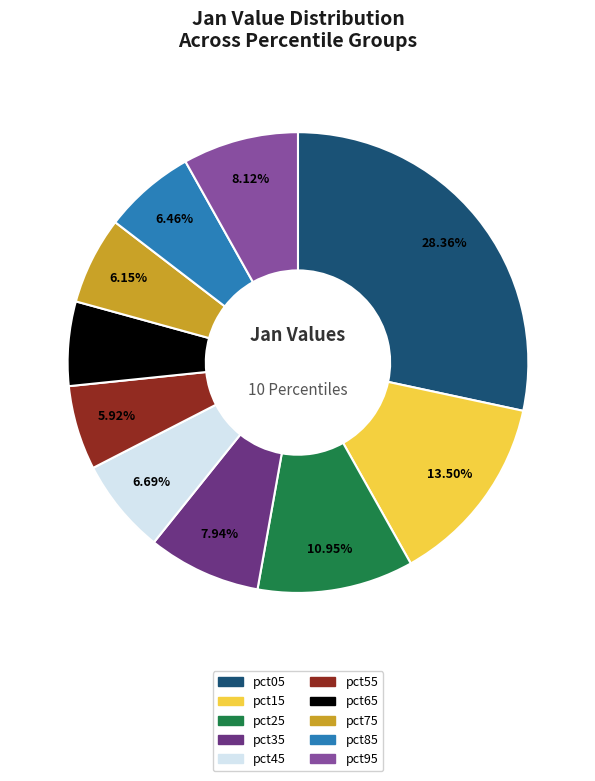

Count the number of slices in the pie.

10